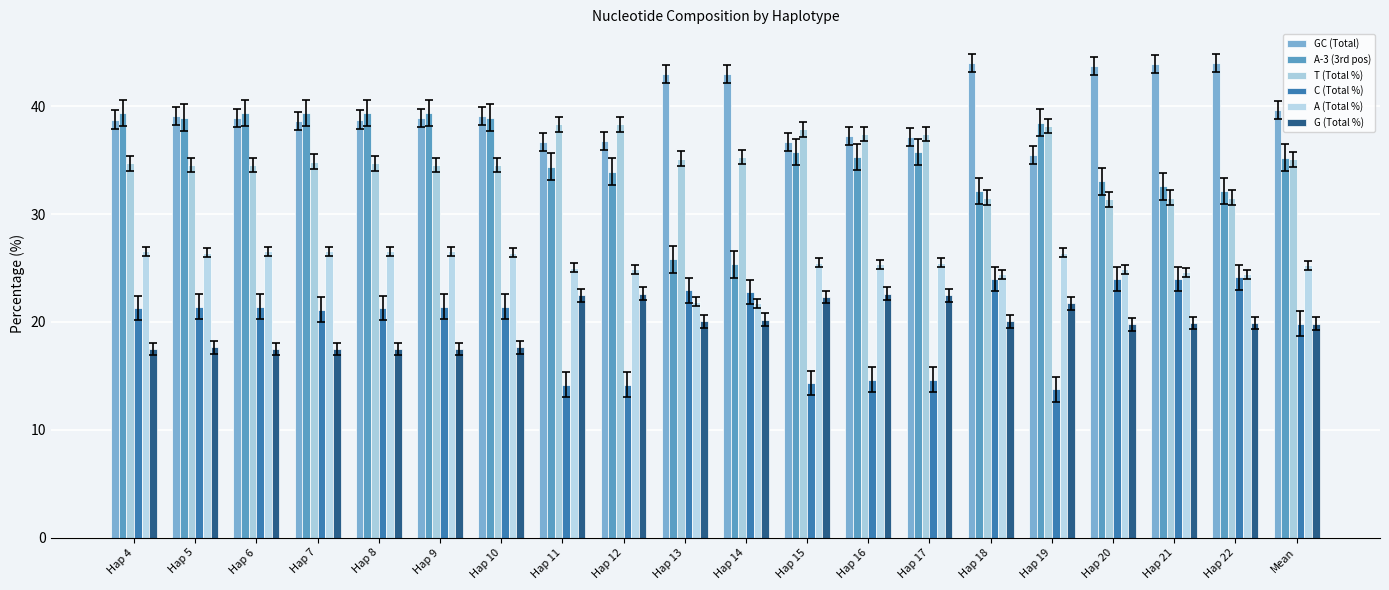

What position from the right is Hap 9?

15